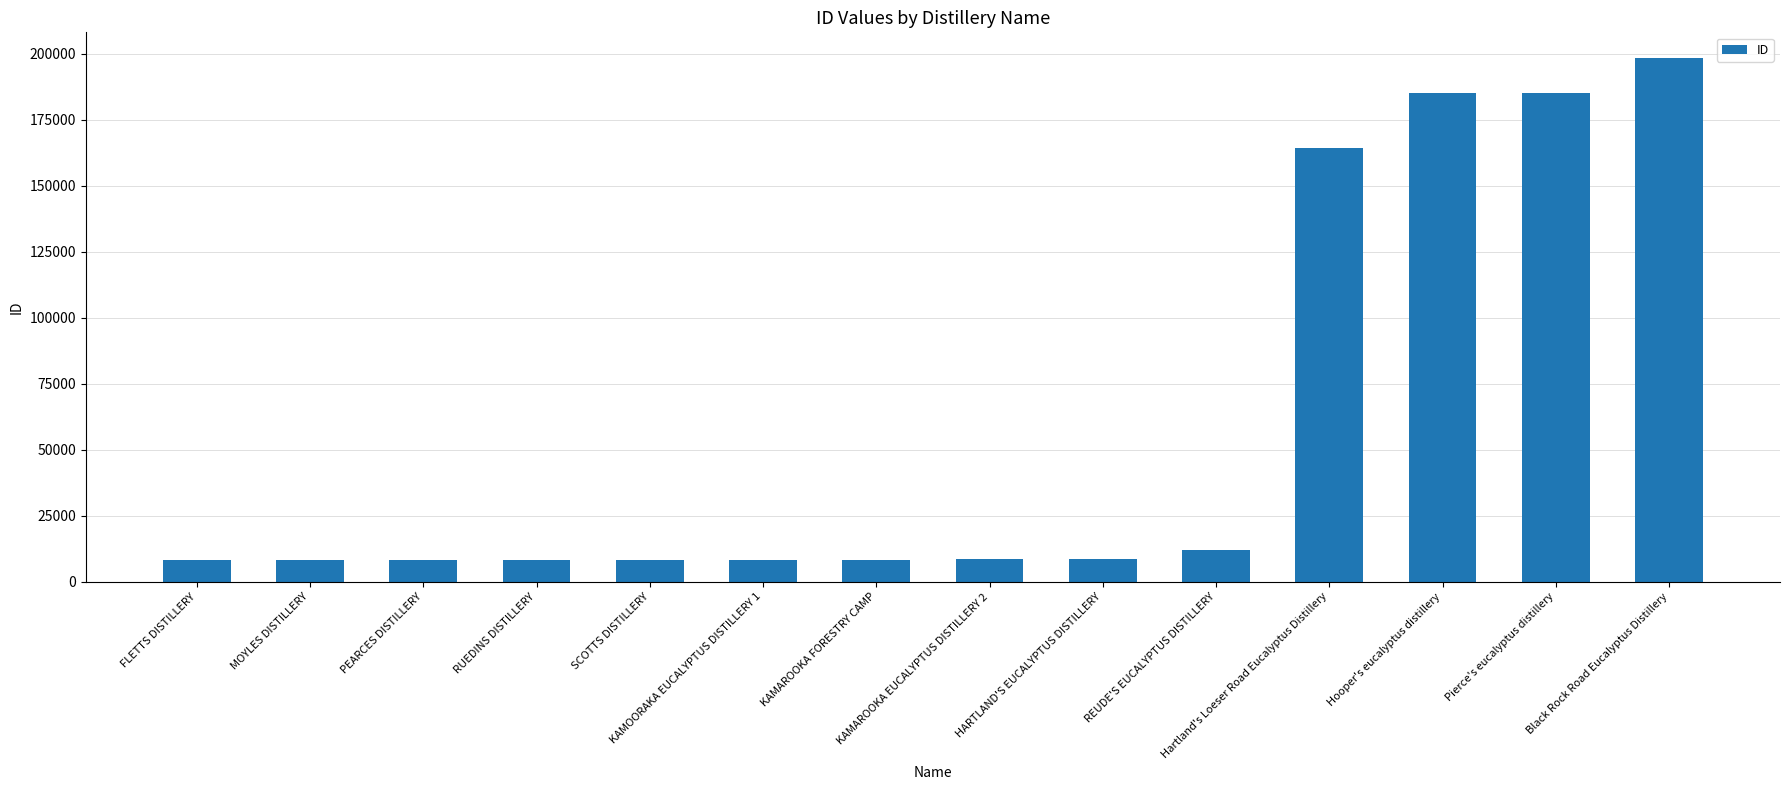

What is the maximum value shown in the chart?

198118